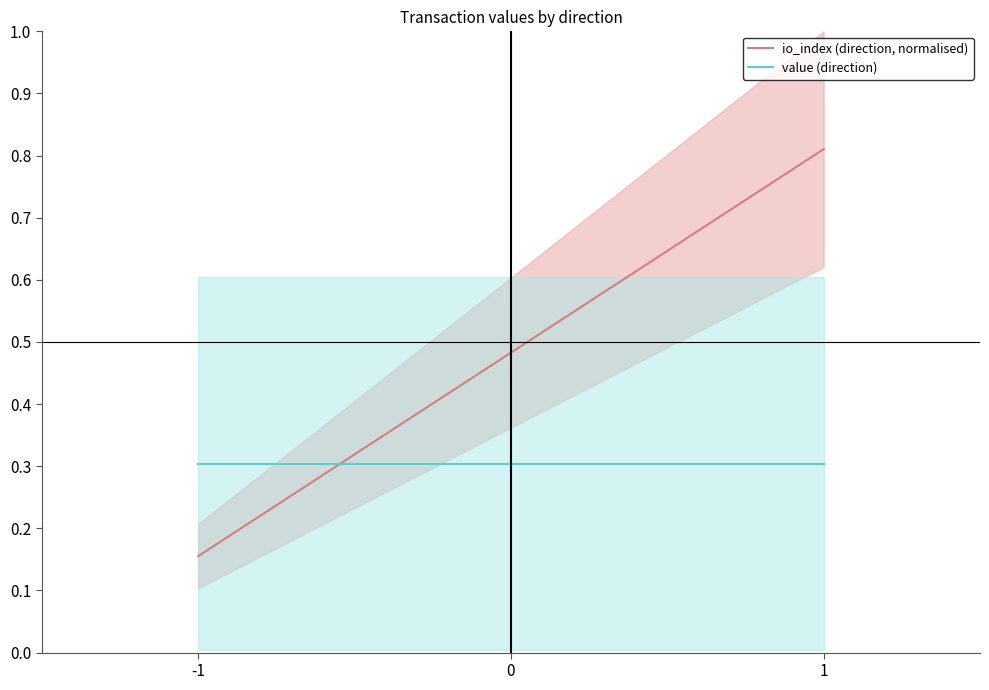

How many lines are shown in the chart?

2